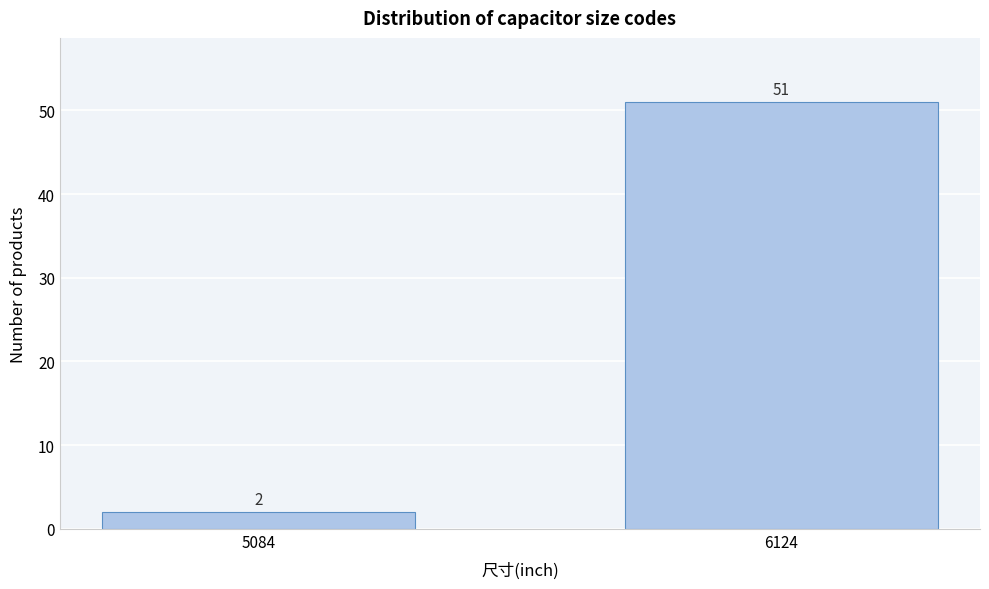

Reading right to left, transcribe all the data shown in this chart.

6124=51	5084=2